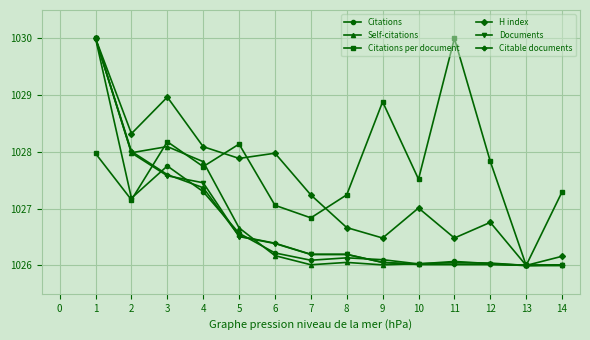

True or false: Self-citations and Citations cross at least once.

True